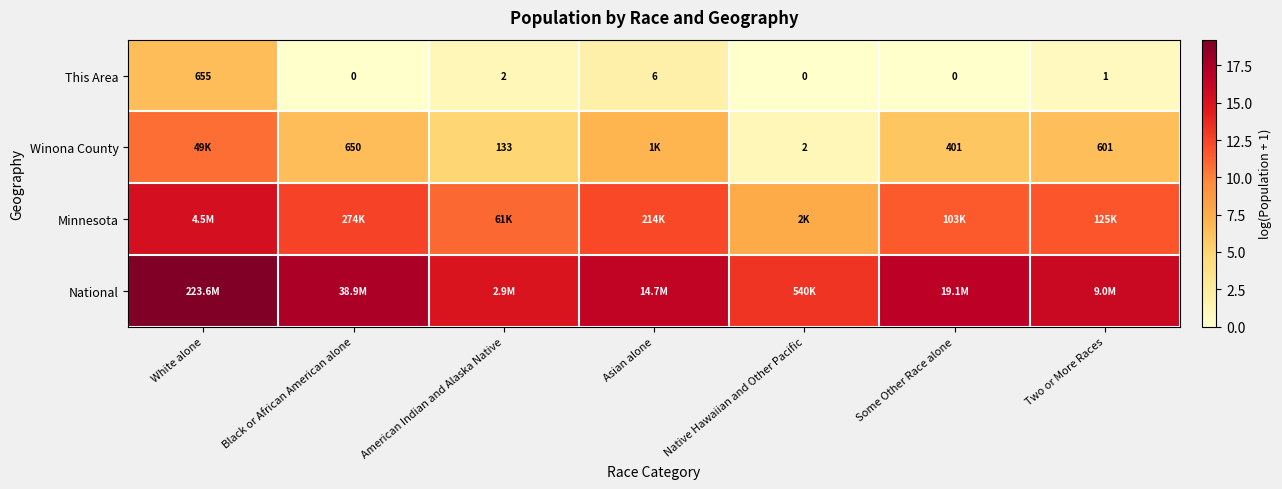

At which label does This Area first exceed 1?

White alone